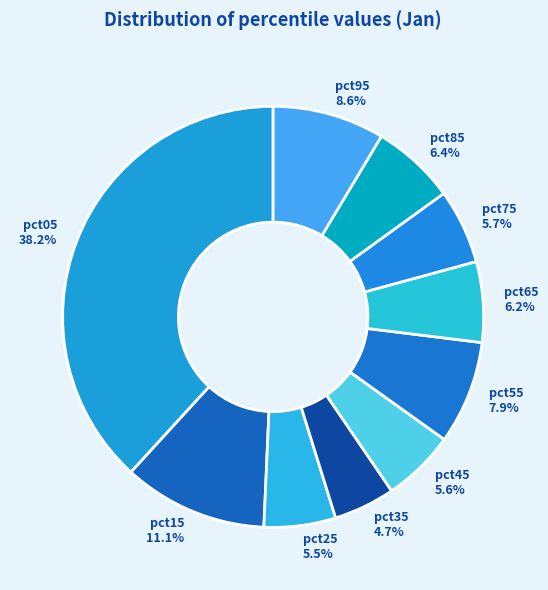

What portion of the pie excludes pct55?

92.1%